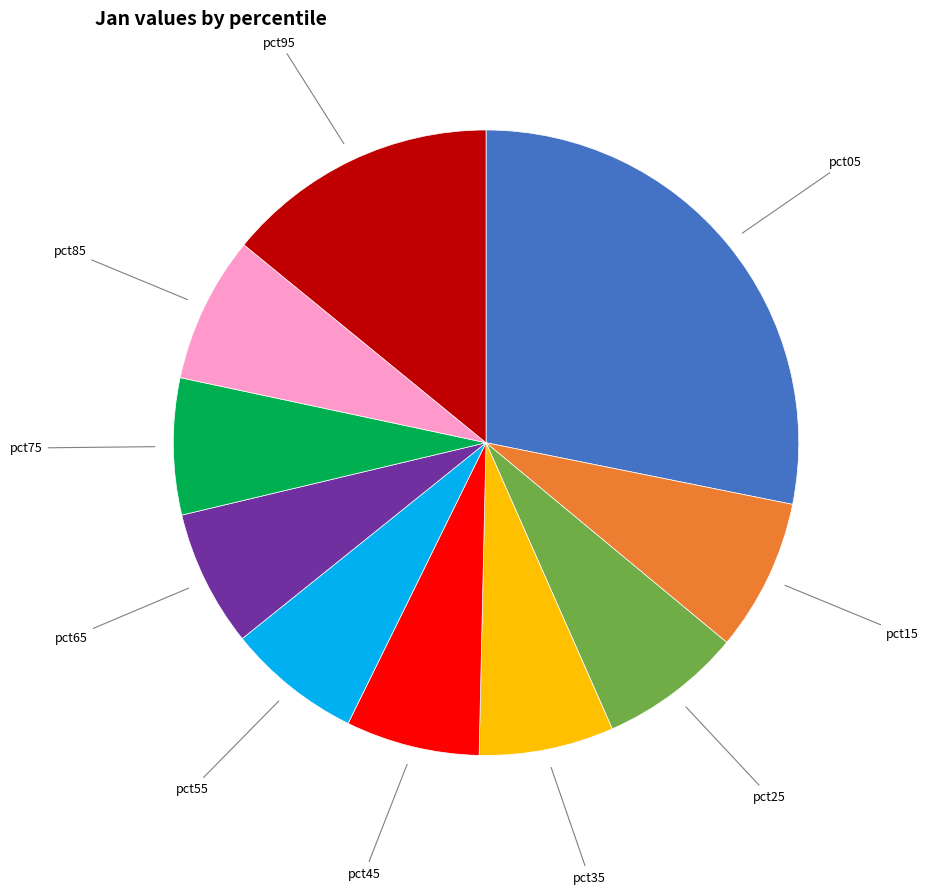

Is there any slice that represents more than half of the pie?

No